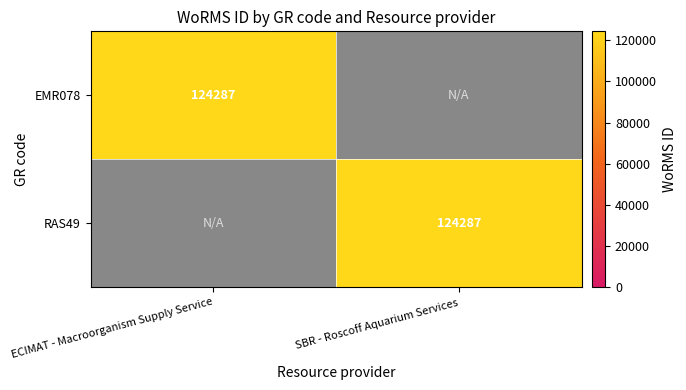

How many distinct data groups are displayed?

2